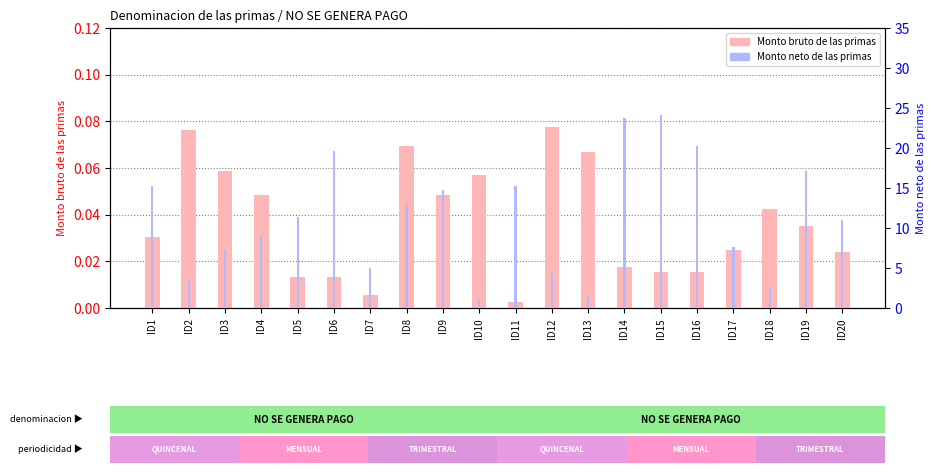

The value of Monto neto de las primas at ID18 is 2.4. True or false?

True